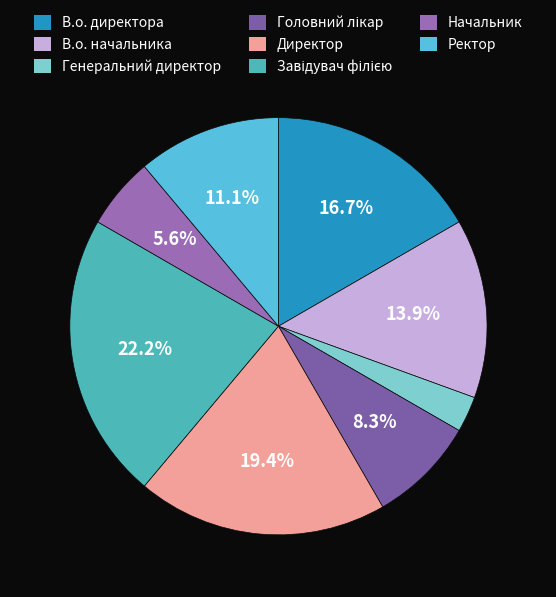

True or false: Начальник accounts for 1% of the total.

False